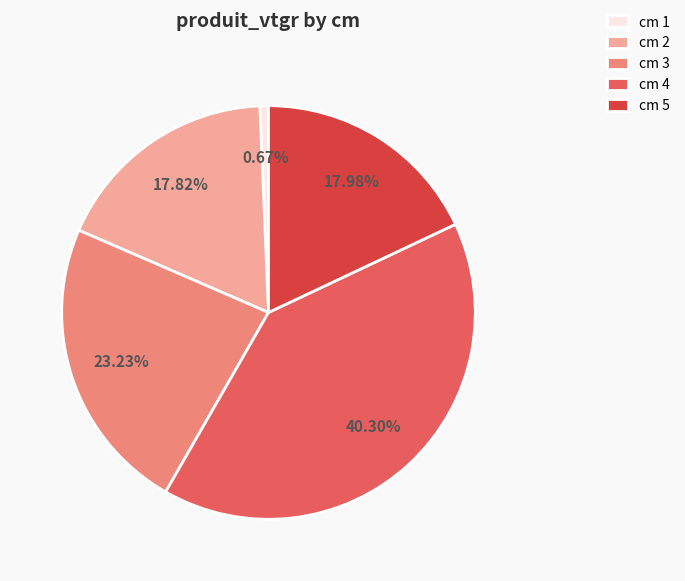

Combined, do cm 4 and cm 2 account for over 50%?

Yes